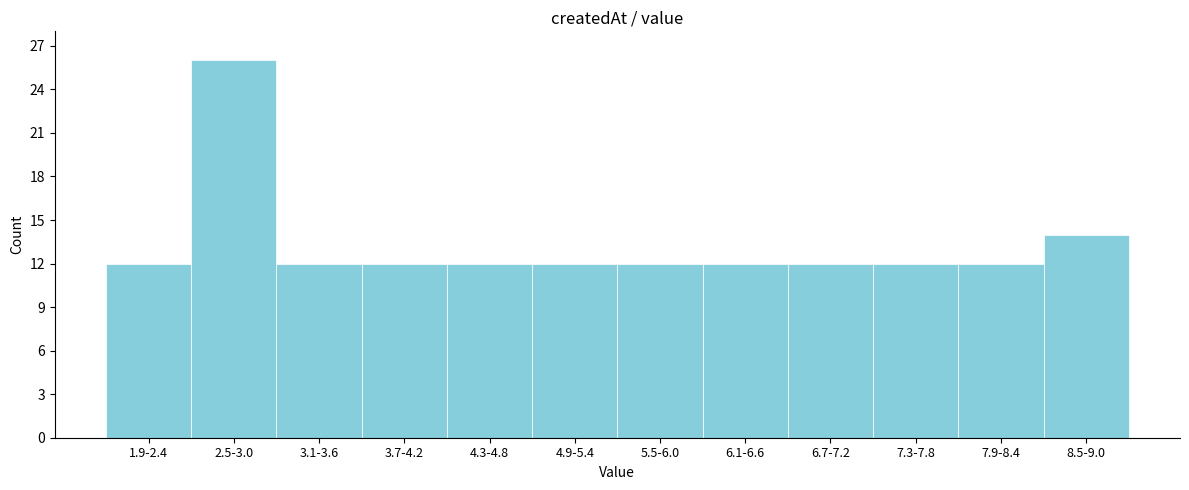

Reading left to right, what are all the values shown in this chart?

1.9-2.4=12	2.5-3.0=26	3.1-3.6=12	3.7-4.2=12	4.3-4.8=12	4.9-5.4=12	5.5-6.0=12	6.1-6.6=12	6.7-7.2=12	7.3-7.8=12	7.9-8.4=12	8.5-9.0=14